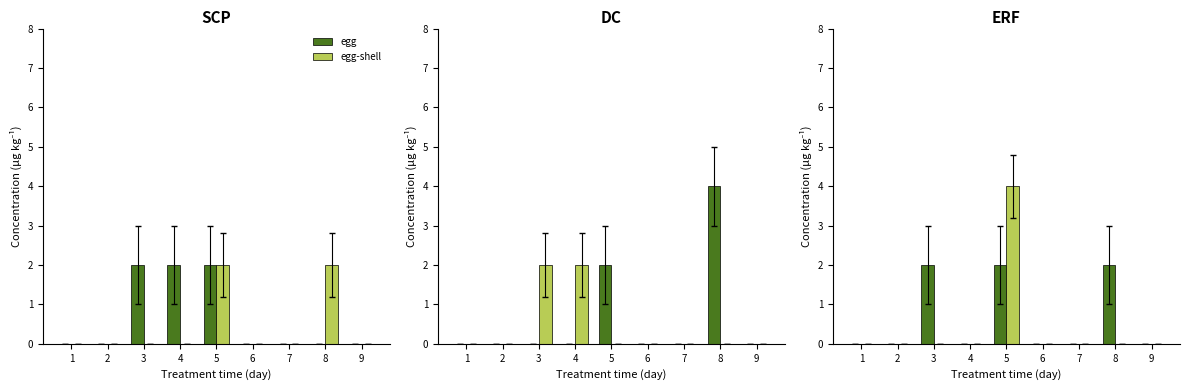

True or false: egg has a value of 1 at 2.

False